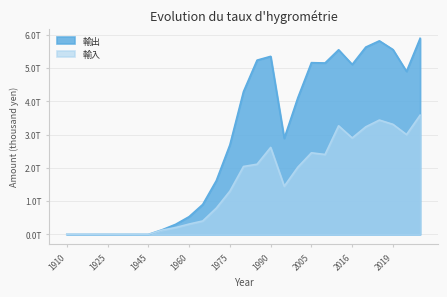

What is the total value across all series at 1975?

3996252702